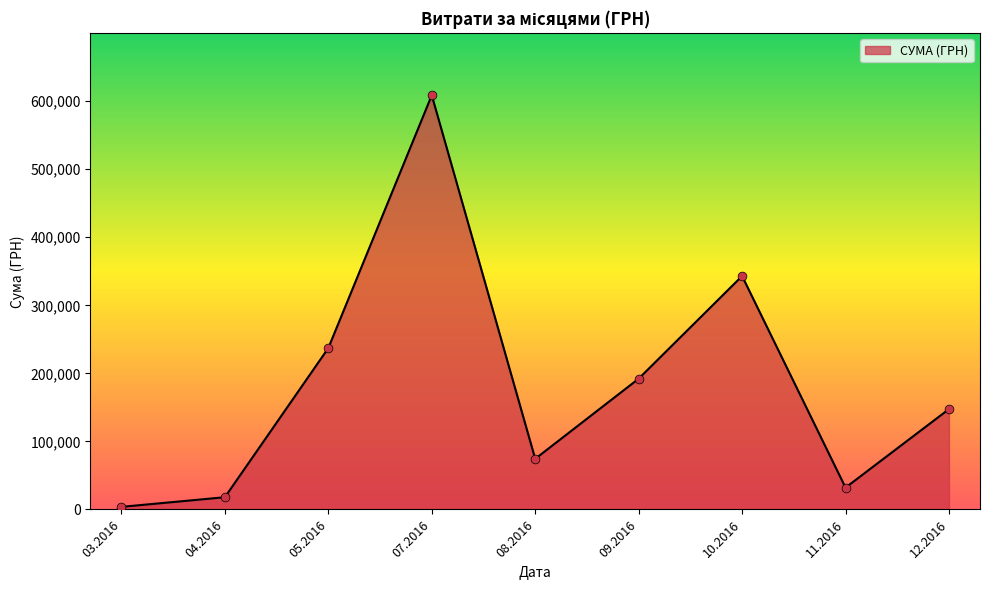

What is the change in value from 07.2016 to 10.2016?

-265633.2